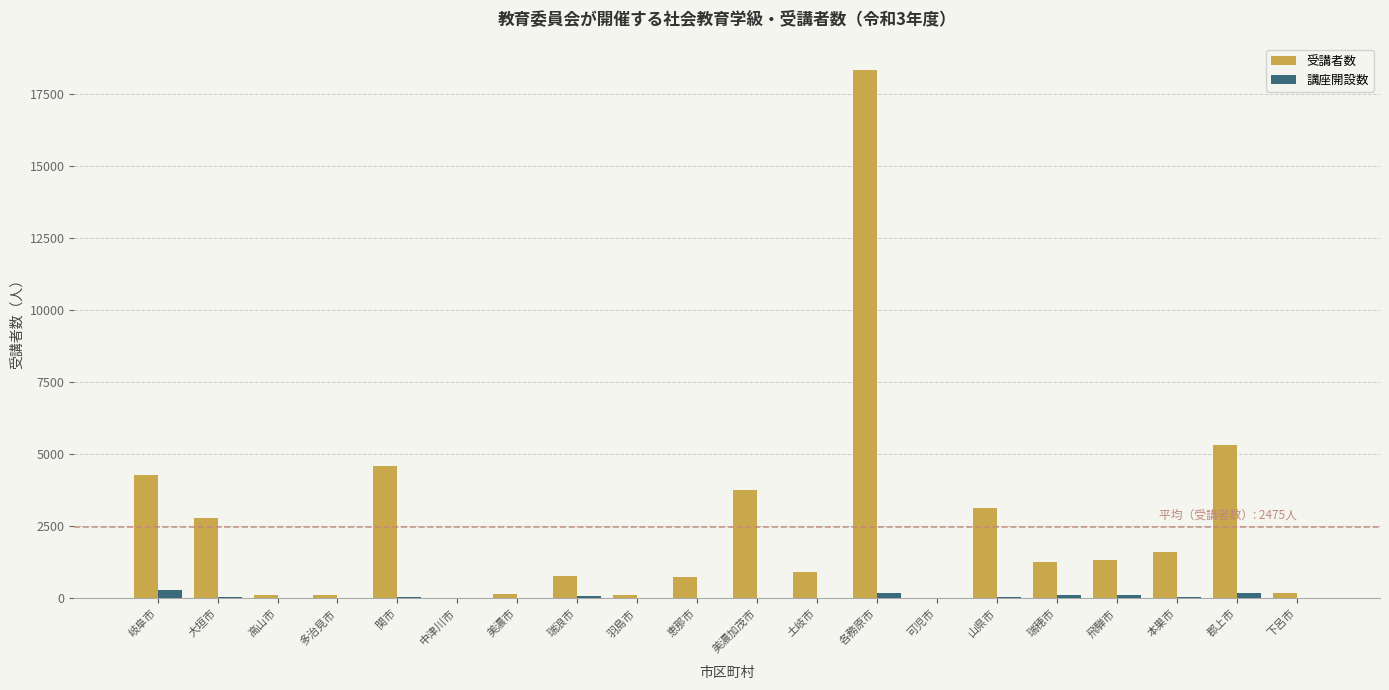

Which label corresponds to the largest value in the chart?

各務原市